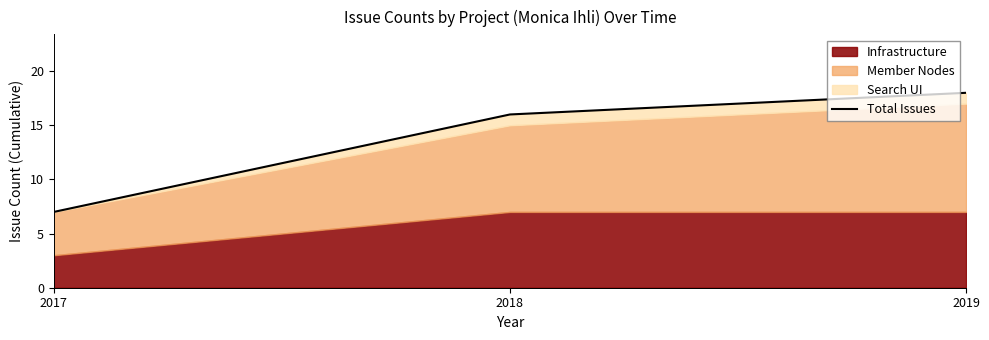

The chart shows a value of 7 at 2017. True or false?

True